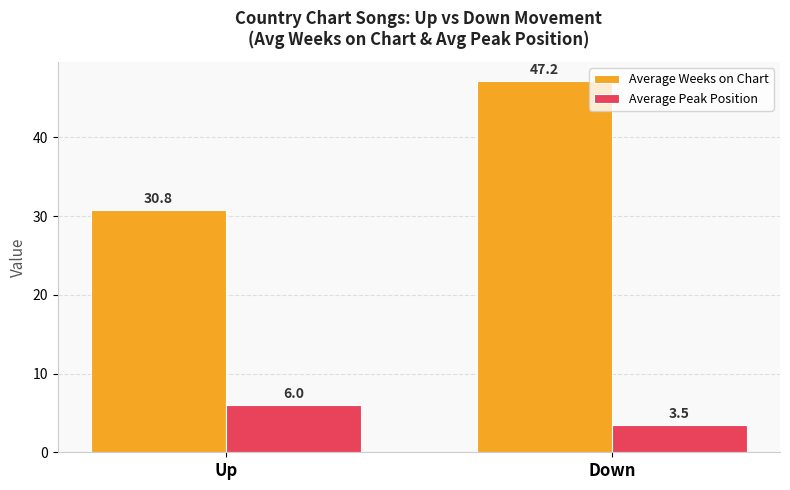

Which series has the largest total across all categories?

Average Weeks on Chart